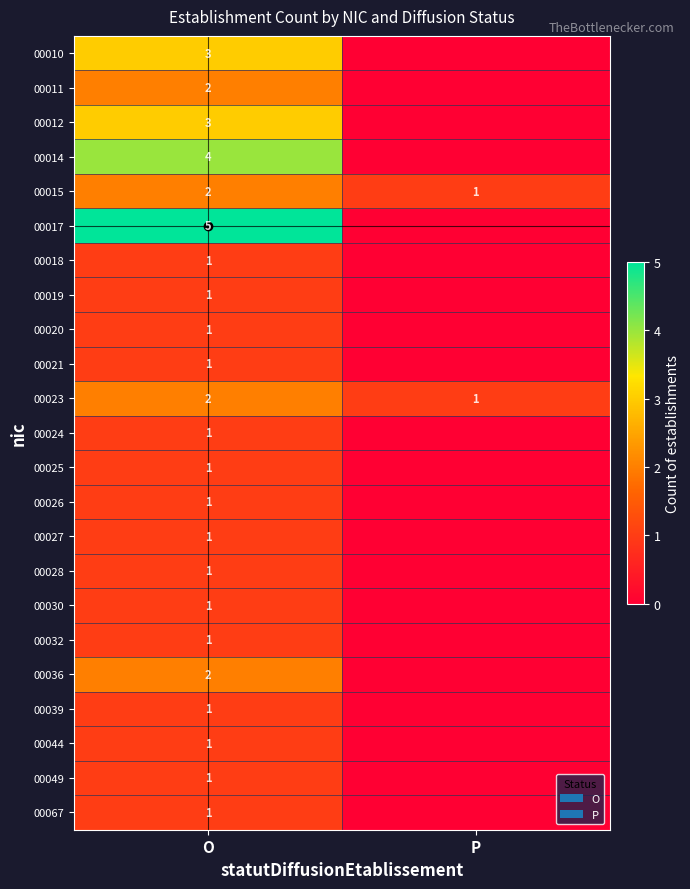

The 00015 series shows 1 at P. True or false?

True